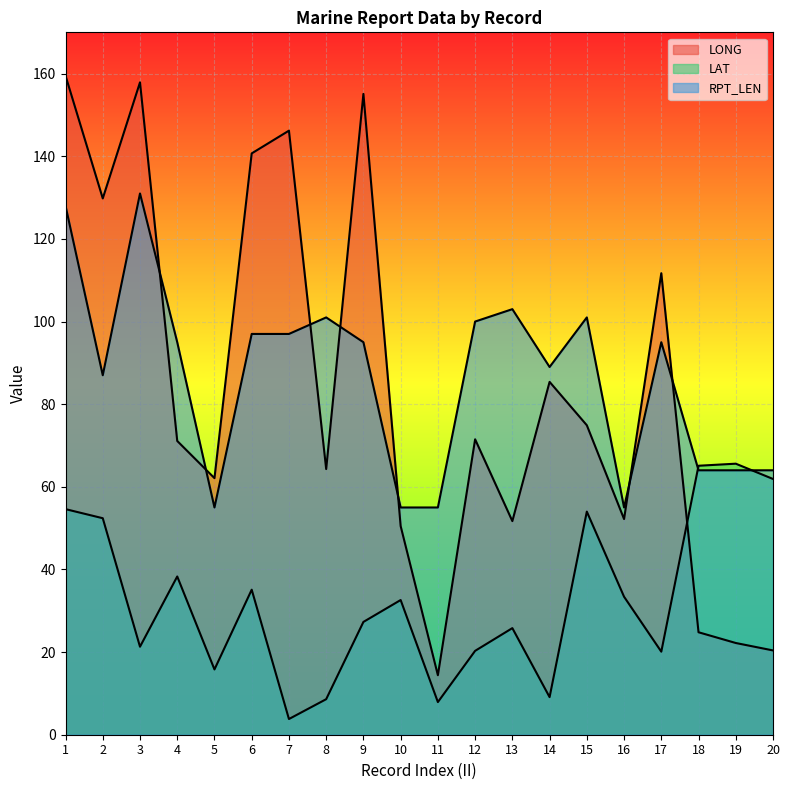

How many intersections are there between LONG and LAT?

1